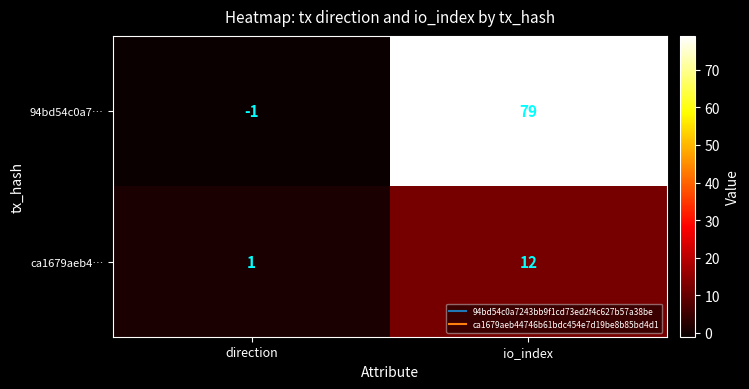

Rank the series at direction from lowest to highest value.

94bd54c0a7…, ca1679aeb4…